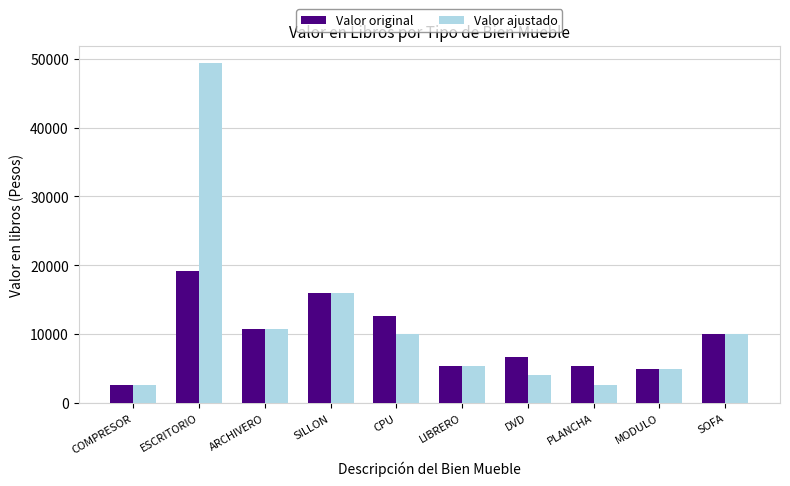

What is the sum of the Valor original values at MODULO and COMPRESOR?

7700.0